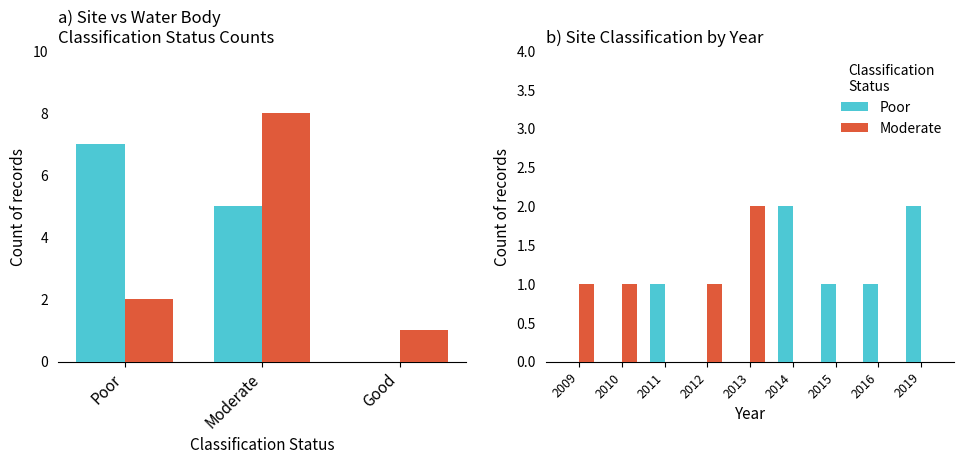

List the labels in order of Site Classification Year value, smallest first.

Moderate, Moderate, Poor, Moderate, Moderate, Moderate, Poor, Poor, Poor, Poor, Poor, Poor